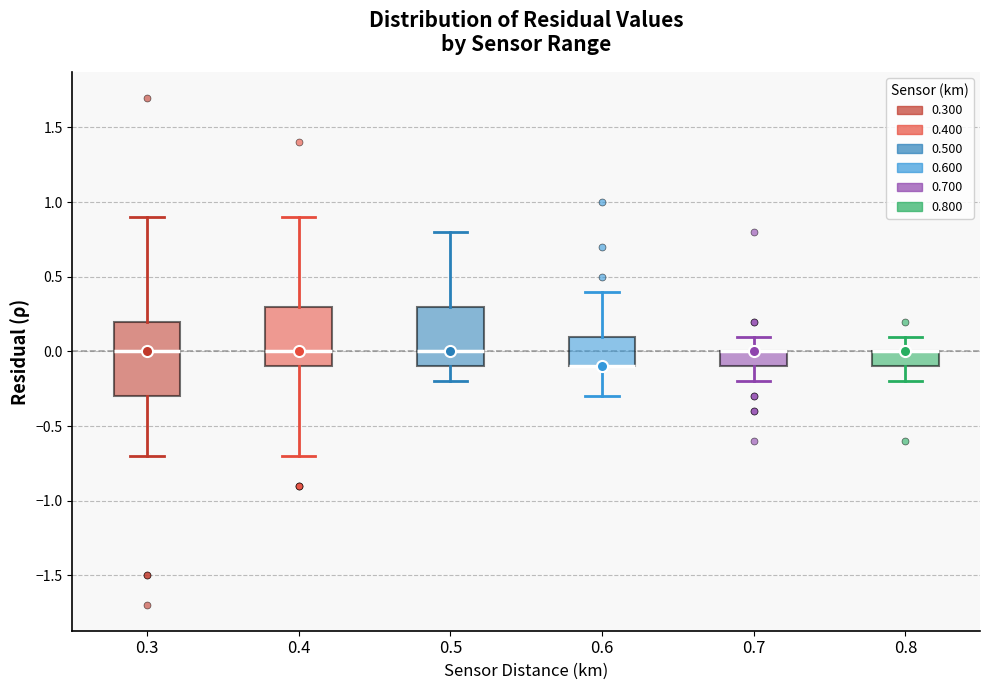

Reading left to right, read every box against the y-axis: the position of its median line, the range the box covers, and the ends of its whiskers. The values are not printed on the chart, so give them approximately, as read against the axis.

0.3: median 0.0, box -0.3 to 0.2, whiskers -0.7 to 0.9
0.4: median 0.0, box -0.1 to 0.3, whiskers -0.7 to 0.9
0.5: median 0.0, box -0.1 to 0.3, whiskers -0.2 to 0.8
0.6: median -0.1 (drawn on the box's lower edge), box -0.1 to 0.1, whiskers -0.3 to 0.4
0.7: median 0.0 (drawn on the box's upper edge), box -0.1 to 0.0, whiskers -0.2 to 0.1
0.8: median 0.0 (drawn on the box's upper edge), box -0.1 to 0.0, whiskers -0.2 to 0.1